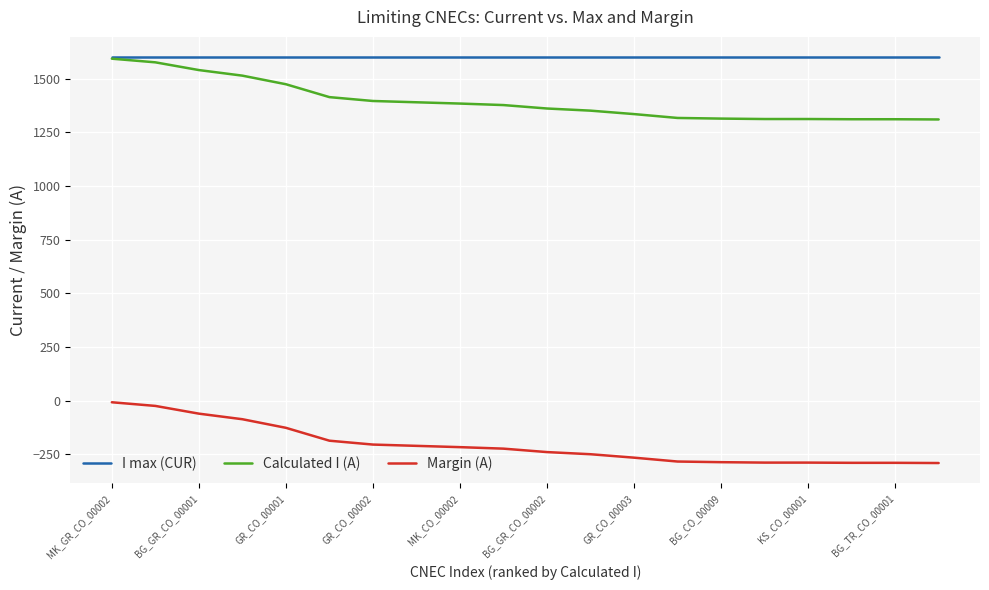

Which series has the largest total across all categories?

I max (CUR)